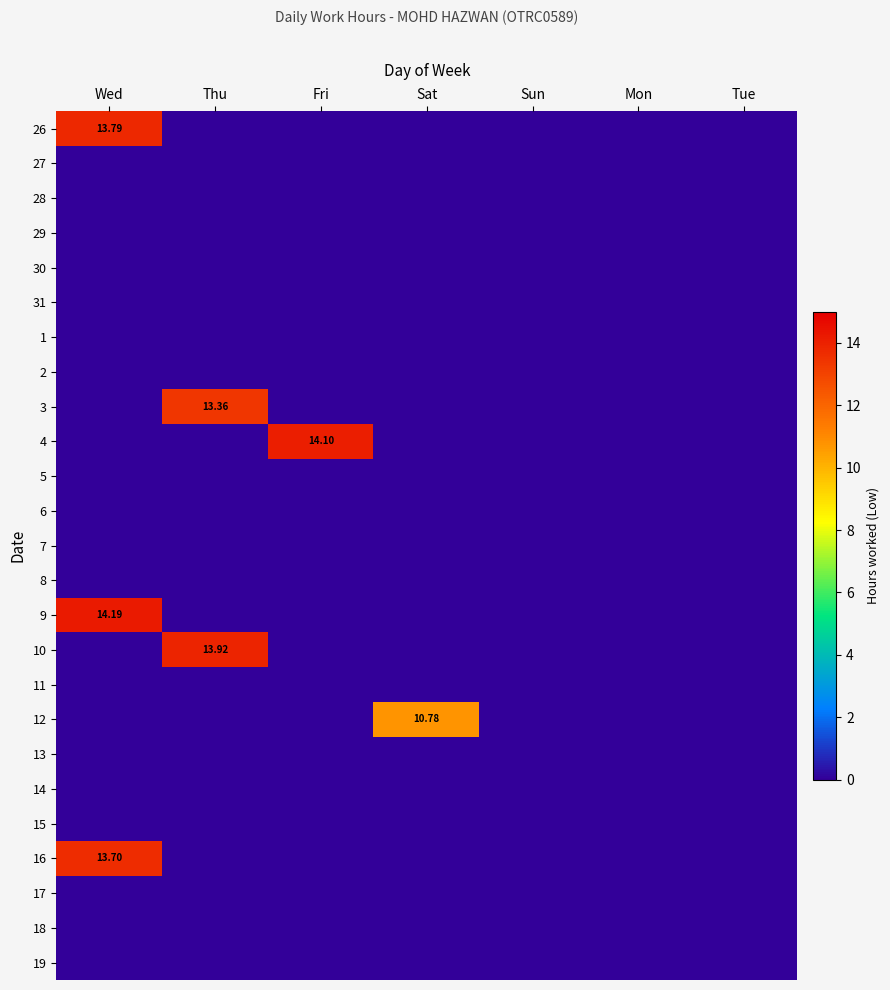

Which has a higher value, Sun or Mon?

Sun